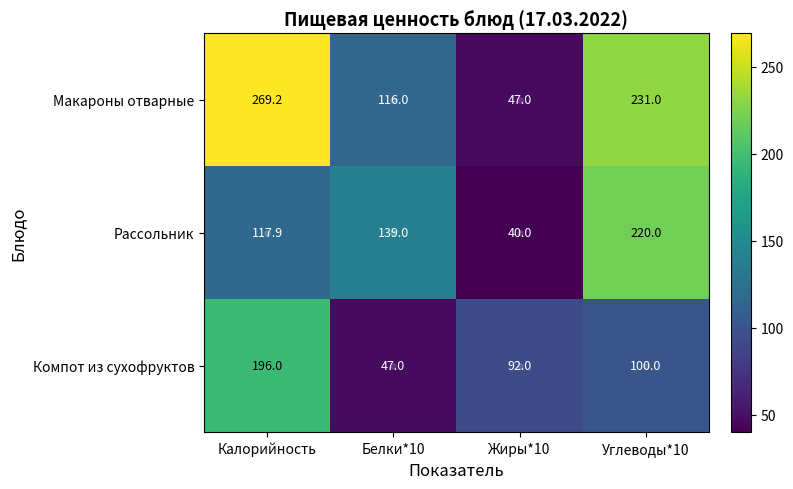

What is the average value of the Макароны отварные series?

165.8